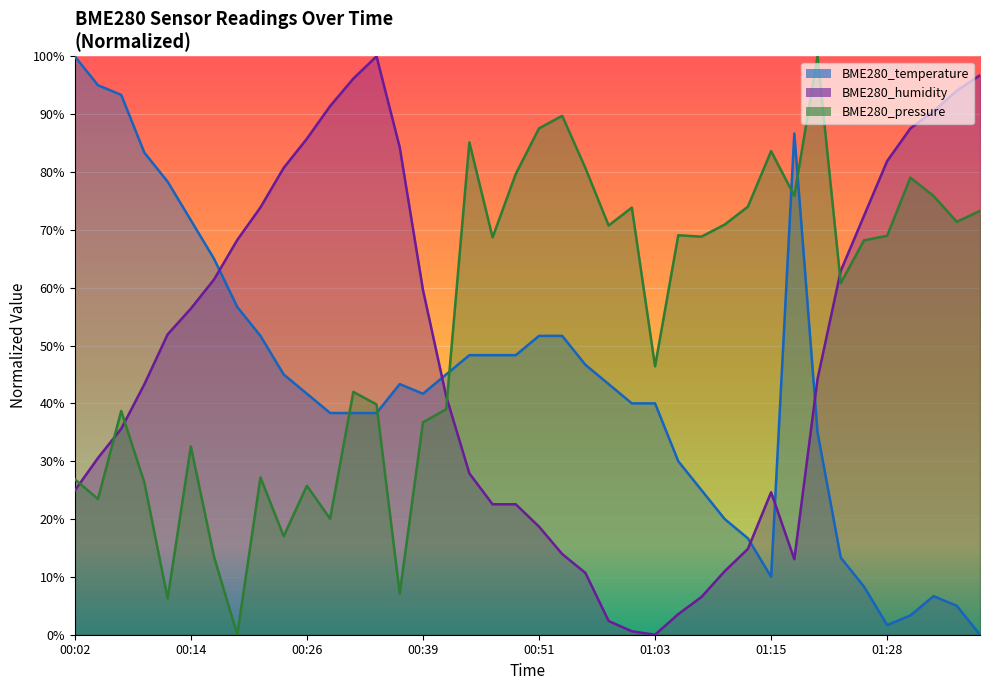

List the labels in order of BME280_pressure value, largest first.

01:20, 00:53, 00:51, 00:44, 01:15, 00:56, 00:48, 01:30, 01:18, 01:33, 01:13, 01:01, 01:37, 01:35, 01:10, 00:58, 01:06, 01:28, 01:08, 00:46, 01:25, 01:23, 01:03, 00:31, 00:34, 00:41, 00:07, 00:39, 00:14, 00:22, 00:02, 00:09, 00:26, 00:04, 00:29, 00:24, 00:17, 00:36, 00:12, 00:19